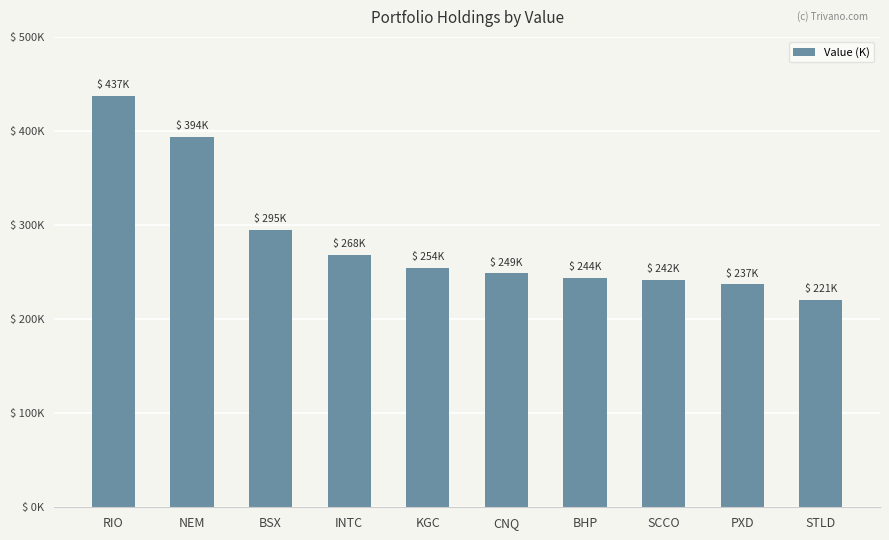

Where does the data first go above 254246?

RIO